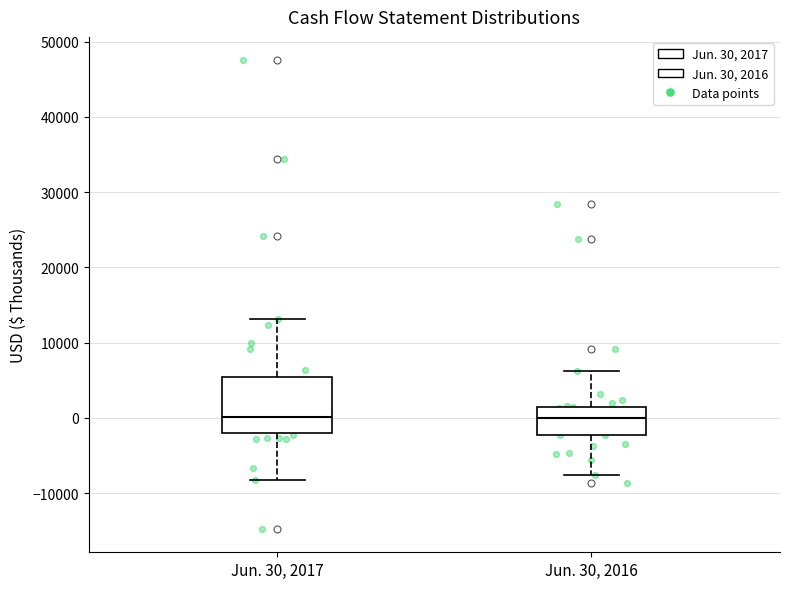

Where is the upper edge of the box for Jun. 30, 2017 on the y-axis? The values are not printed on the chart, so give them approximately, as read against the axis.

5000